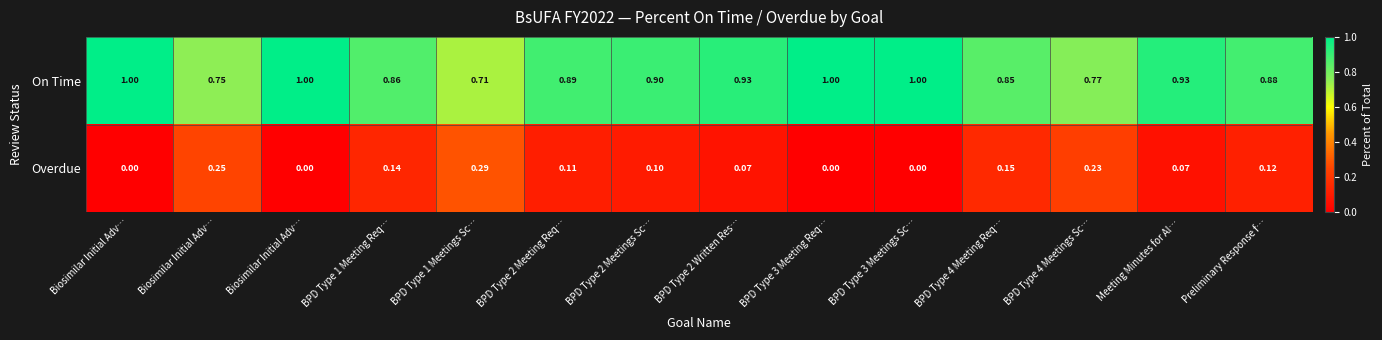

Reading right to left, transcribe all the data shown in this chart.

On Time: Preliminary Response f…=0.9	Meeting Minutes for Al…=0.9	BPD Type 4 Meetings Sc…=0.8	BPD Type 4 Meeting Req…=0.8	BPD Type 3 Meetings Sc…=1.0	BPD Type 3 Meeting Req…=1.0	BPD Type 2 Written Res…=0.9	BPD Type 2 Meetings Sc…=0.9	BPD Type 2 Meeting Req…=0.9	BPD Type 1 Meetings Sc…=0.7	BPD Type 1 Meeting Req…=0.9	Biosimilar Initial Adv…=1.0	Biosimilar Initial Adv…=0.8	Biosimilar Initial Adv…=1.0
Overdue: Preliminary Response f…=0.1	Meeting Minutes for Al…=0.1	BPD Type 4 Meetings Sc…=0.2	BPD Type 4 Meeting Req…=0.1	BPD Type 3 Meetings Sc…=0.0	BPD Type 3 Meeting Req…=0.0	BPD Type 2 Written Res…=0.1	BPD Type 2 Meetings Sc…=0.1	BPD Type 2 Meeting Req…=0.1	BPD Type 1 Meetings Sc…=0.3	BPD Type 1 Meeting Req…=0.1	Biosimilar Initial Adv…=0.0	Biosimilar Initial Adv…=0.2	Biosimilar Initial Adv…=0.0